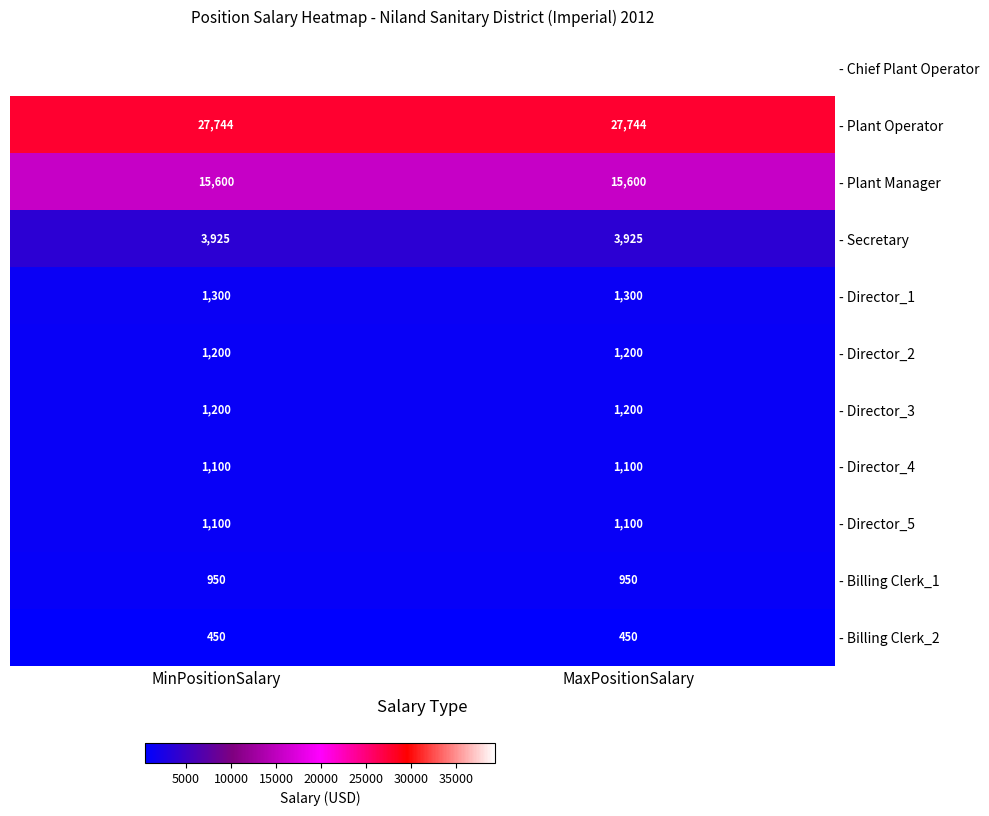

The - Director_1 series shows 833 at MaxPositionSalary. True or false?

False